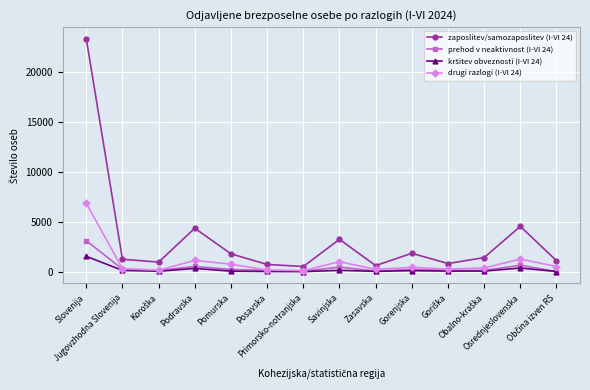

What is the greatest value displayed?

23381